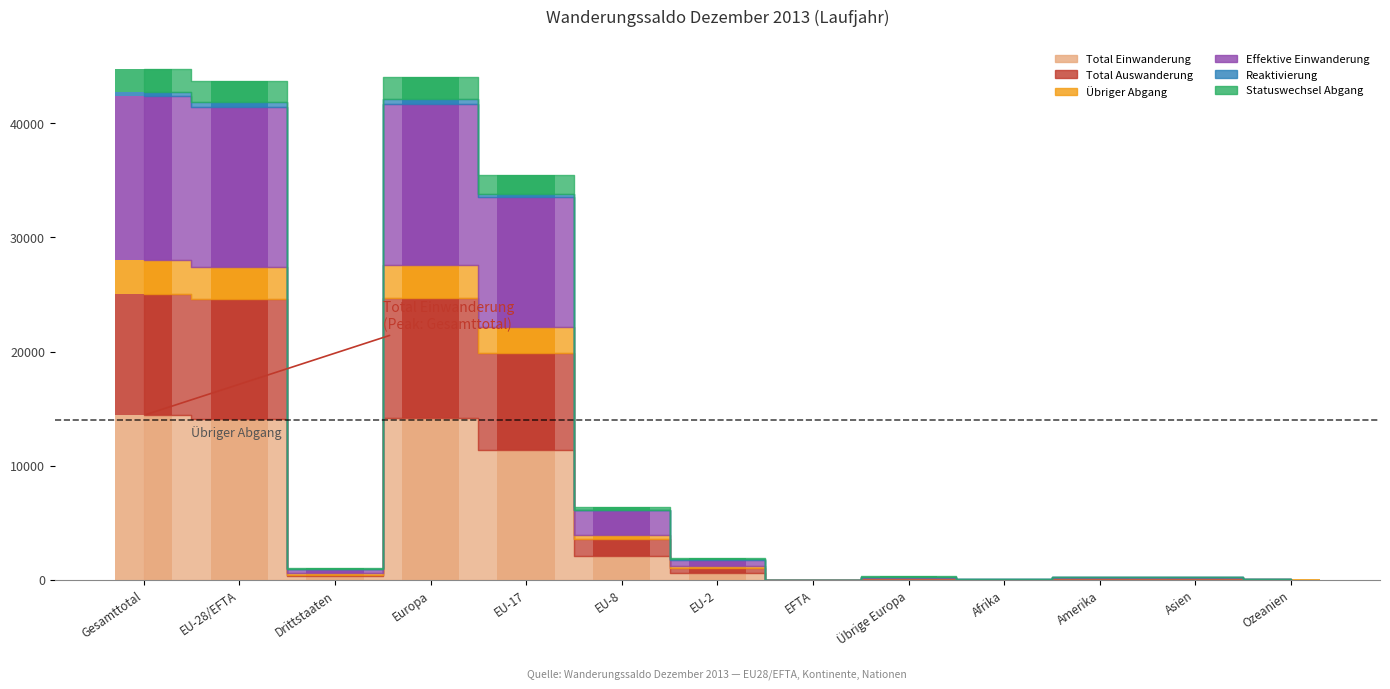

The value of Total Auswanderung at Ozeanien is 14. True or false?

False